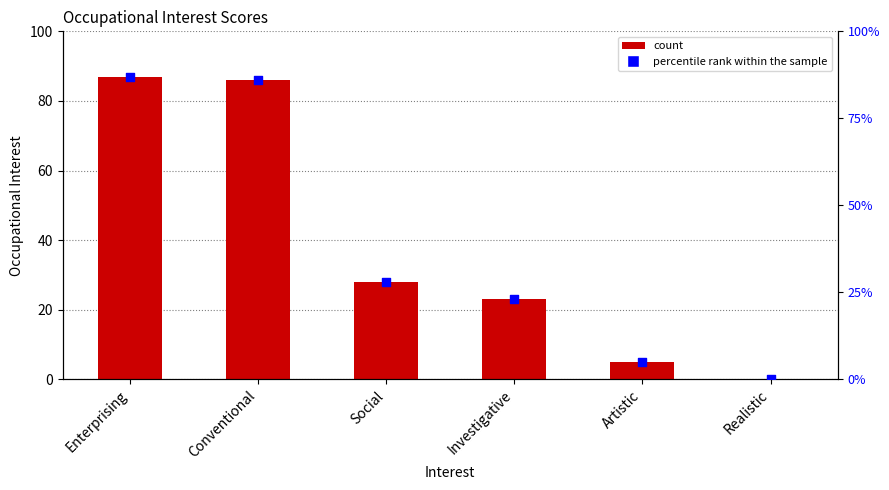

Which series contains the lowest Y value?

Occupational Interest